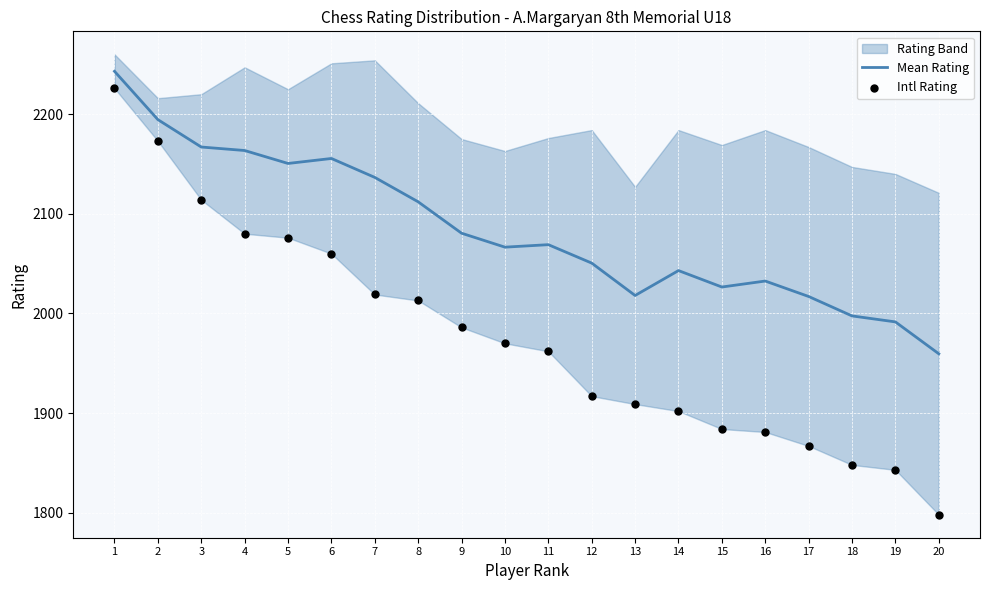

At which label does Mean Rating reach its minimum?

20